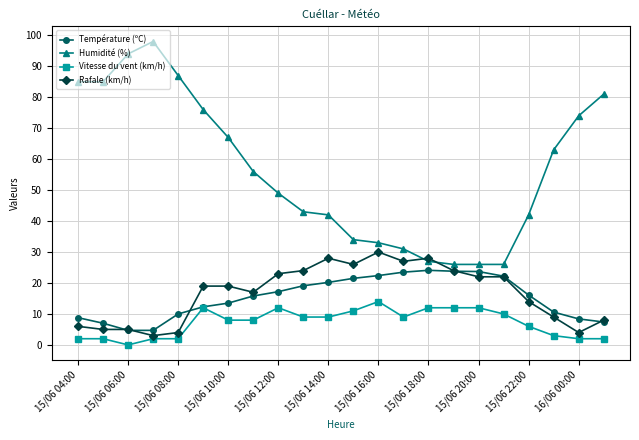

True or false: Humidité (%) and Température (ºC) intersect in this chart.

False